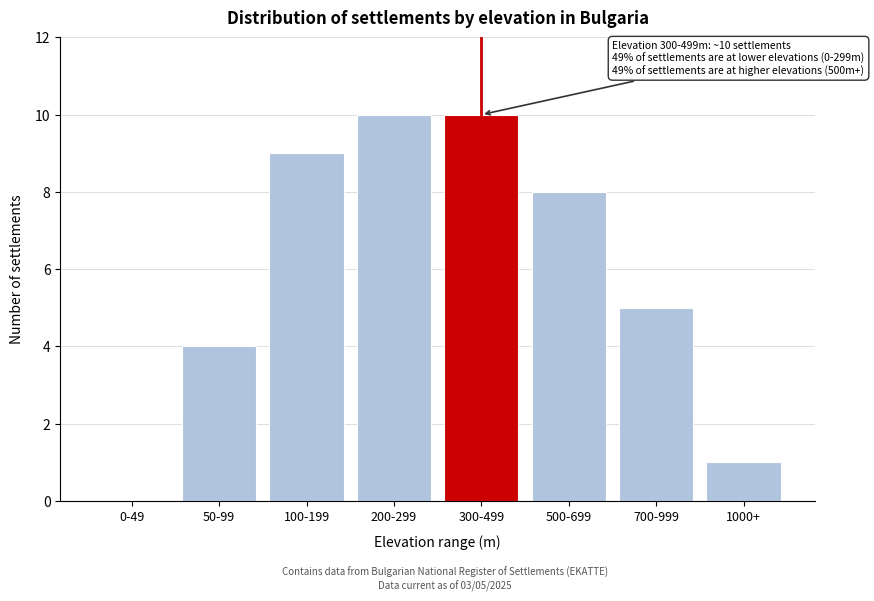

Reading left to right, extract all data points from this chart.

0-49=0	50-99=4	100-199=9	200-299=10	300-499=10	500-699=8	700-999=5	1000+=1